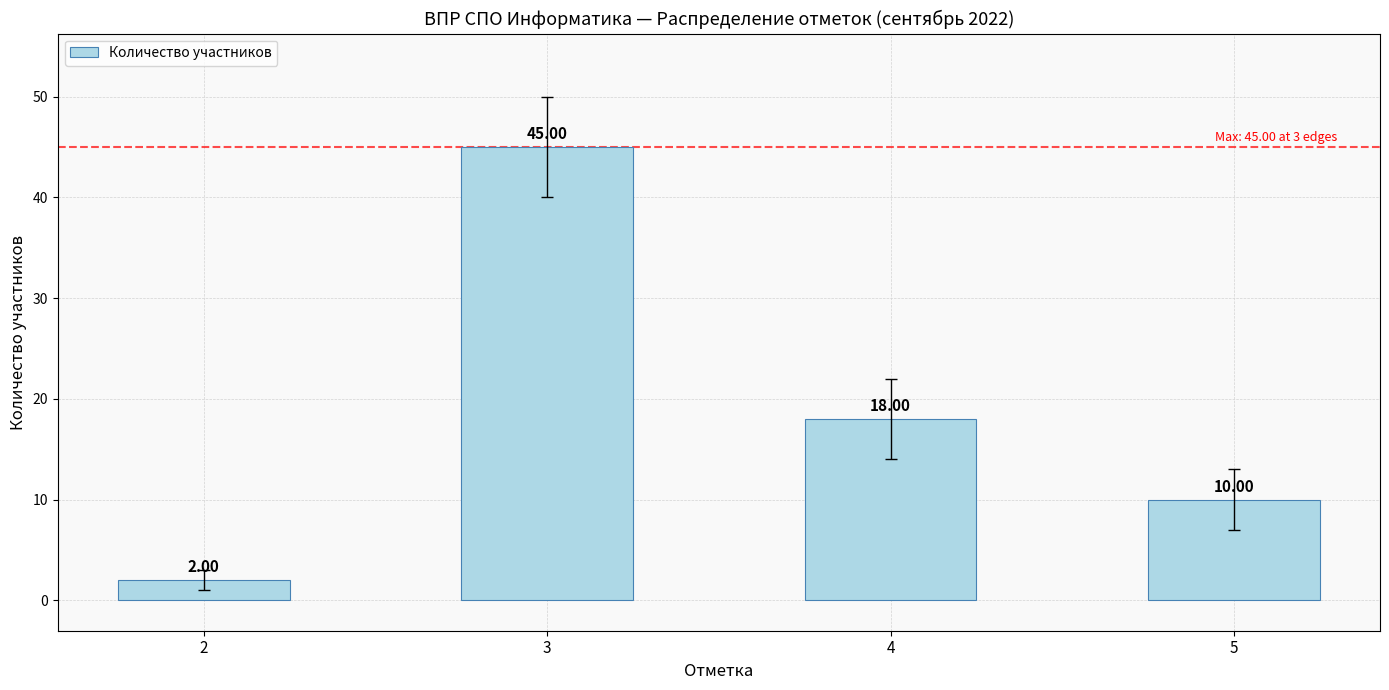

List the labels in order of value, smallest first.

2, 5, 4, 3